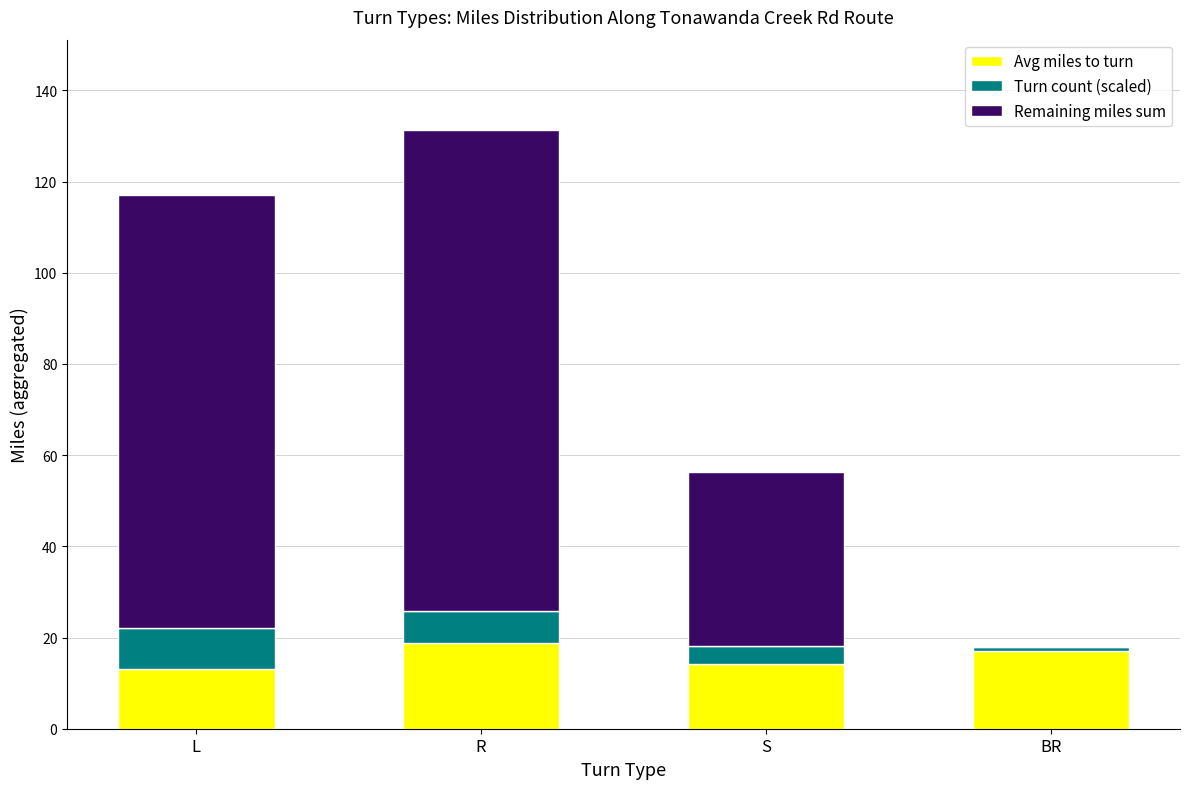

The value of Avg miles to turn at R is 18.8. True or false?

True